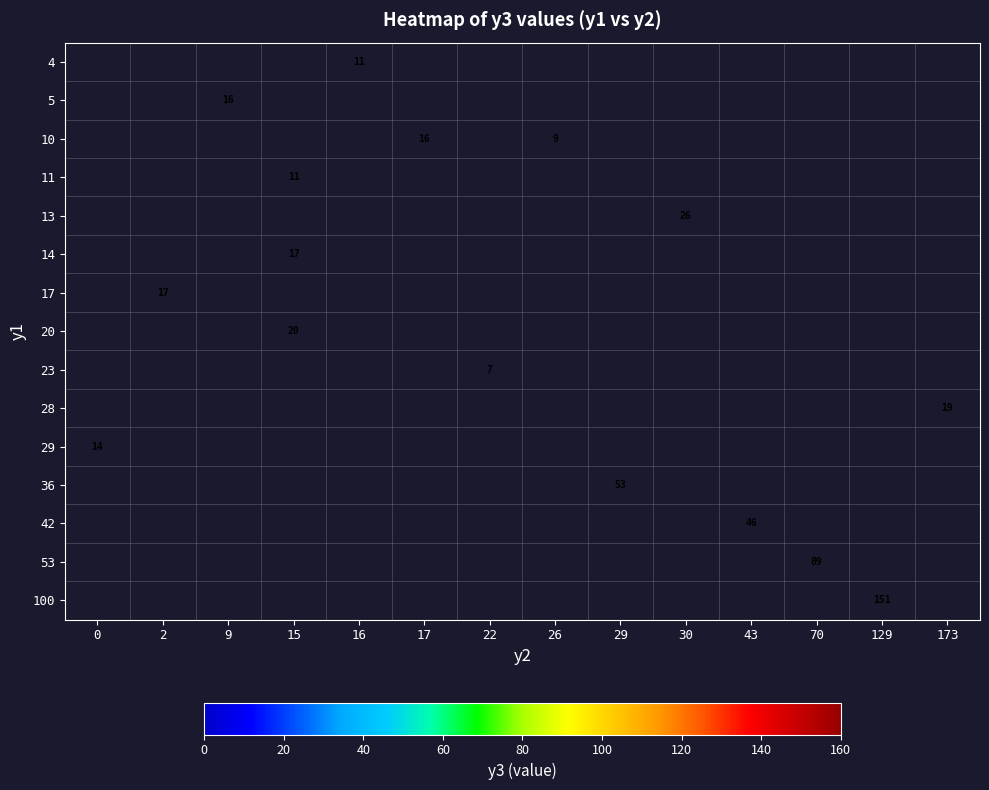

Count the number of categories in the chart.

14